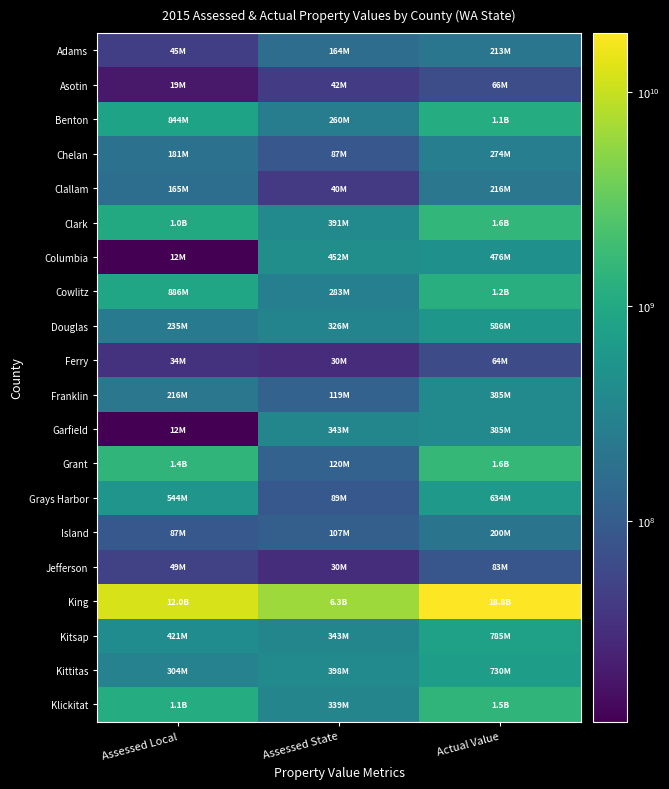

At how many categories does at least one series exceed 6350765730?

2